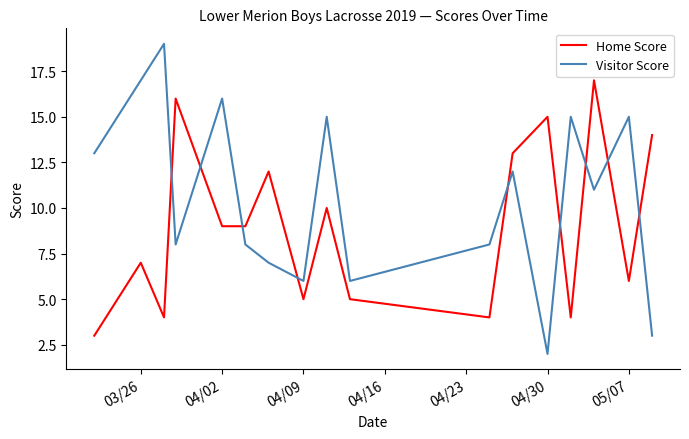

What is the lowest value of the Visitor Score series?

2